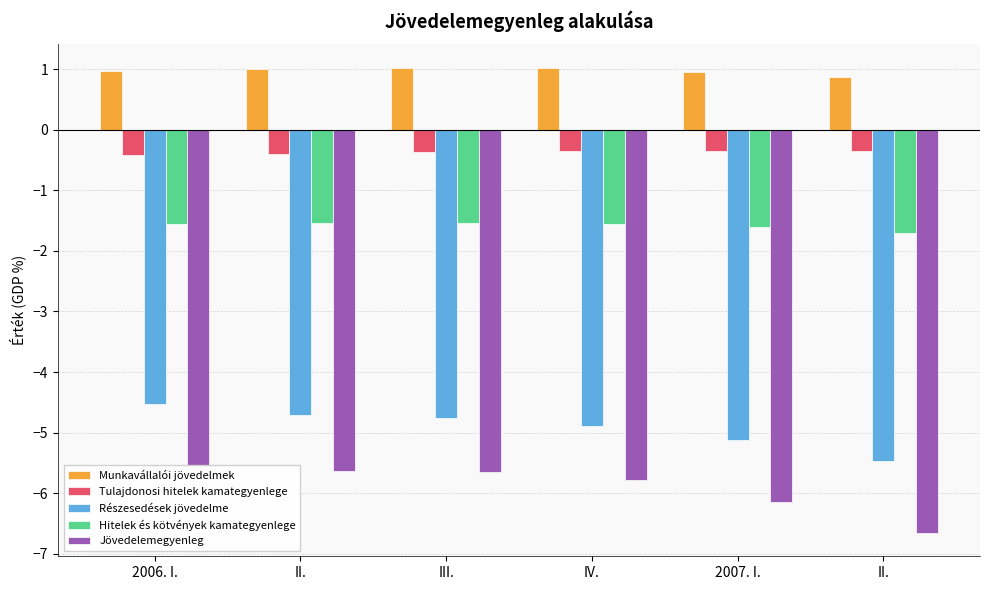

What are all the series names shown in the legend?

Munkavállalói jövedelmek, Tulajdonosi hitelek kamategyenlege, Részesedések jövedelme, Hitelek és kötvények kamategyenlege, Jövedelemegyenleg